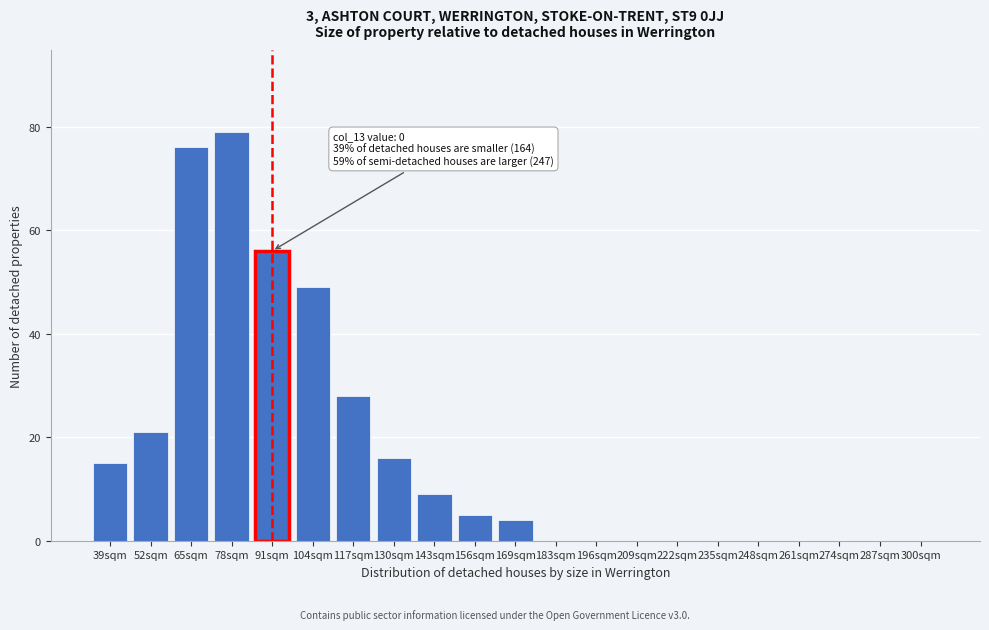

Reading right to left, list all the values displayed in this chart.

300sqm=0	287sqm=0	274sqm=0	261sqm=0	248sqm=0	235sqm=0	222sqm=0	209sqm=0	196sqm=0	183sqm=0	169sqm=4	156sqm=5	143sqm=9	130sqm=16	117sqm=28	104sqm=49	91sqm=56	78sqm=79	65sqm=76	52sqm=21	39sqm=15